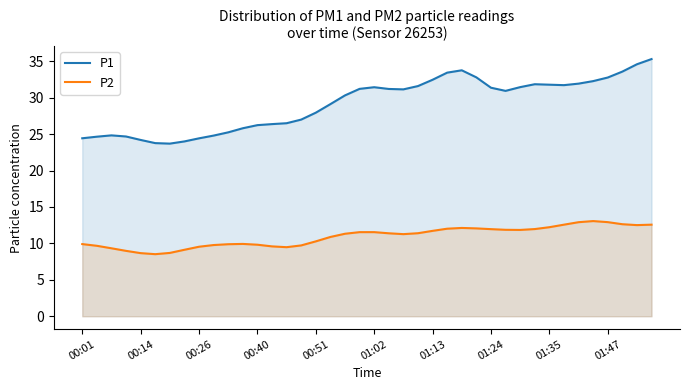

List the series in order of their overall mean, highest first.

P1, P2